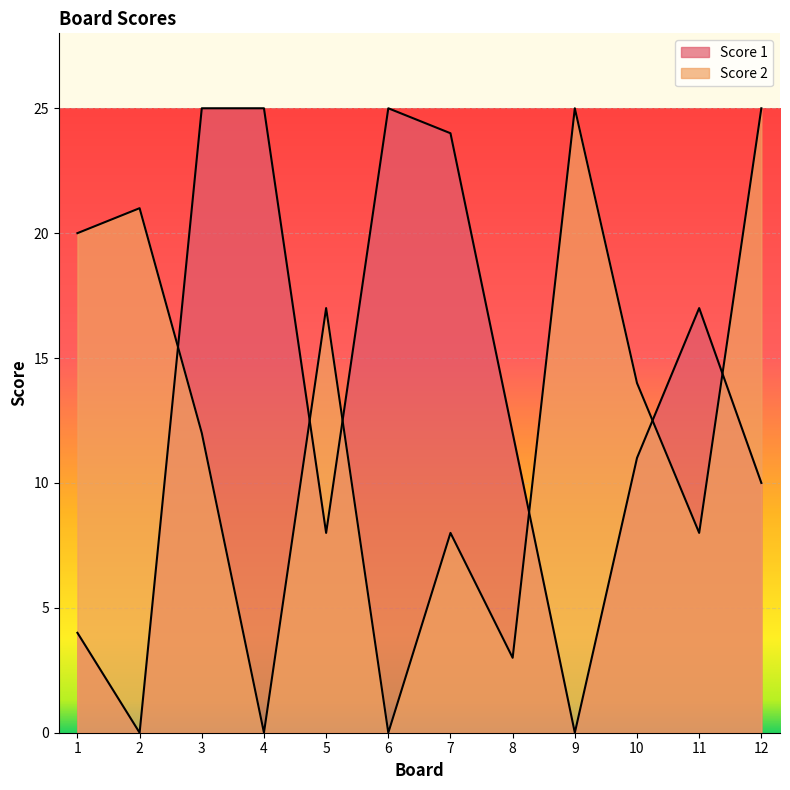

What is the total value across all series at 12?

35